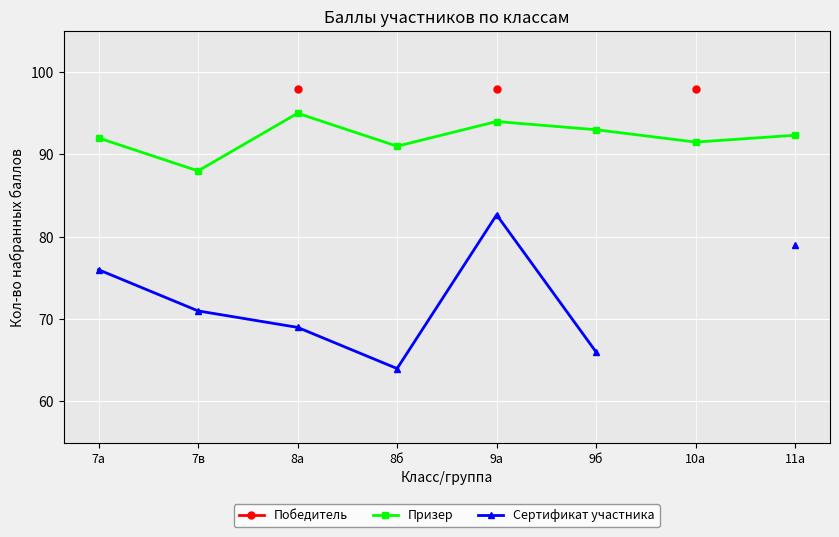

Which label corresponds to the smallest value in the chart?

8б